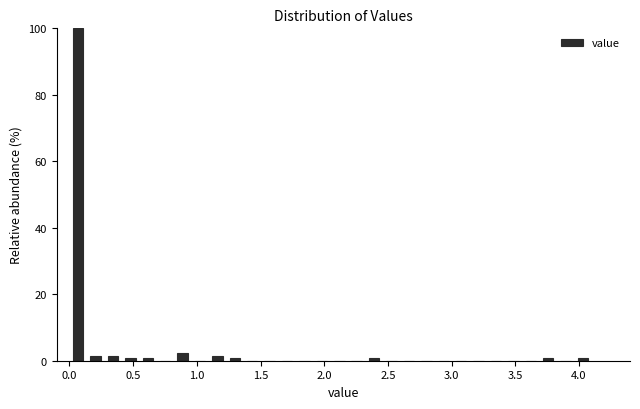

Around what value on the x-axis is the tallest bar? Give the approximate position of its centre, as read against the axis.

0.05